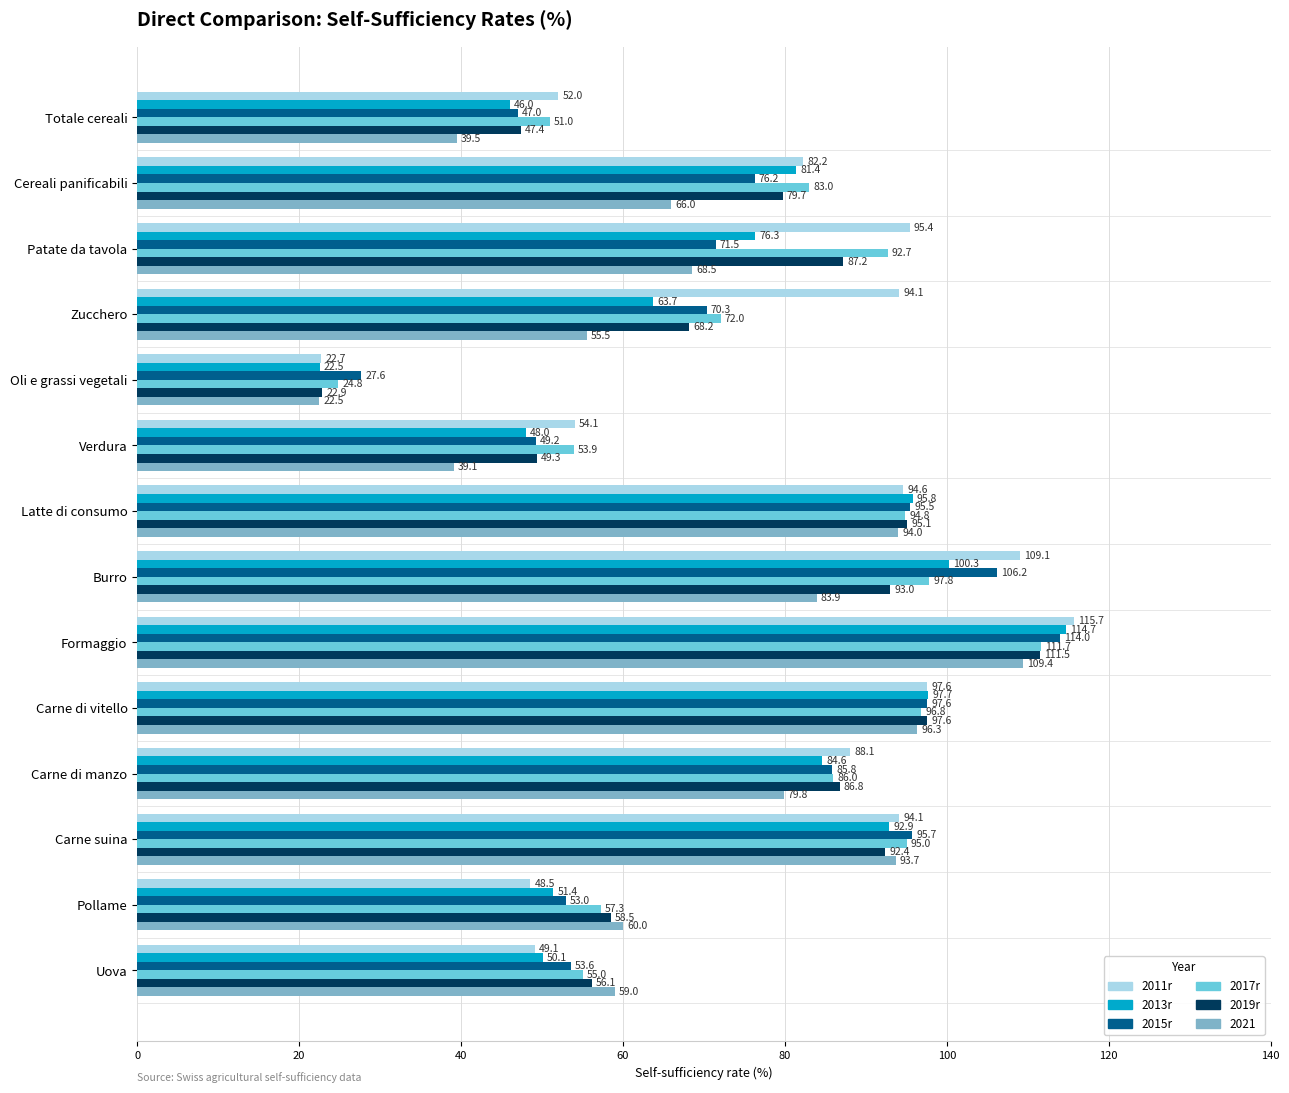

Rank the categories by 2015r value from highest to lowest.

Formaggio, Burro, Carne di vitello, Carne suina, Latte di consumo, Carne di manzo, Cereali panificabili, Patate da tavola, Zucchero, Uova, Pollame, Verdura, Totale cereali, Oli e grassi vegetali